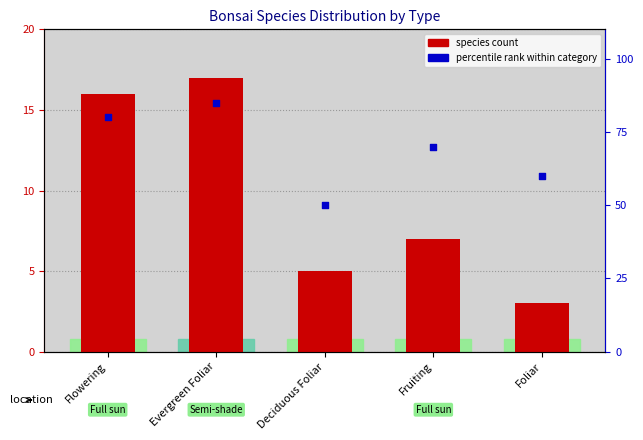

At how many categories does at least one series exceed 19?

5